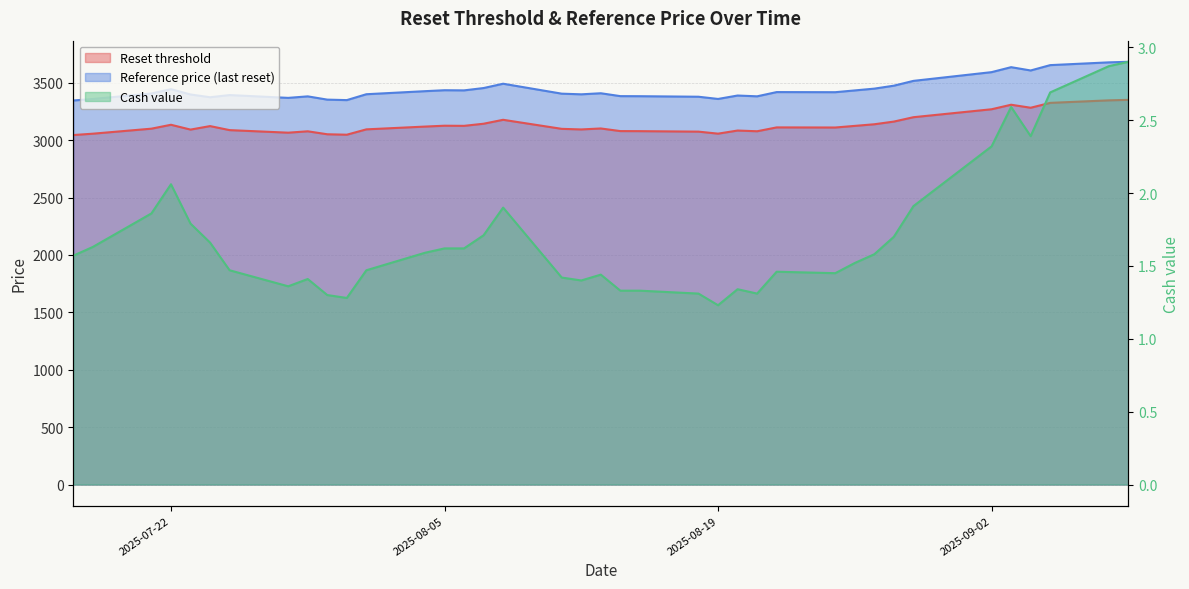

What are all the series names shown in the legend?

Reset threshold, Reference price (last reset), Cash value